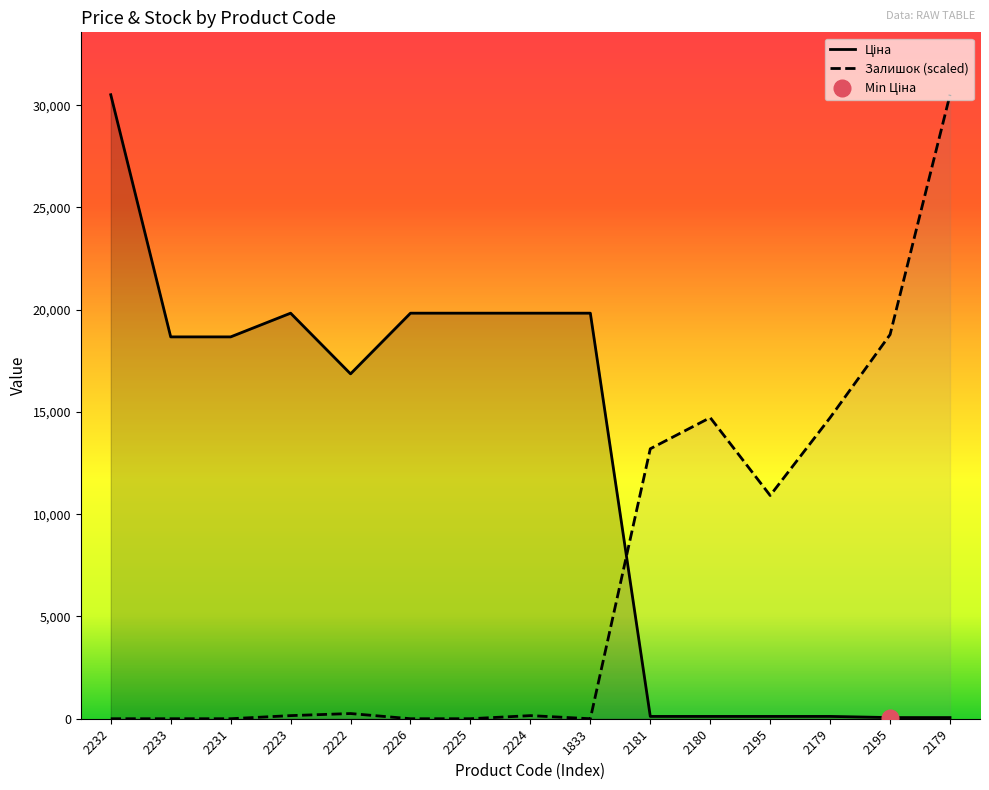

Is it true that Ціна equals 56.7 at 2195?

True